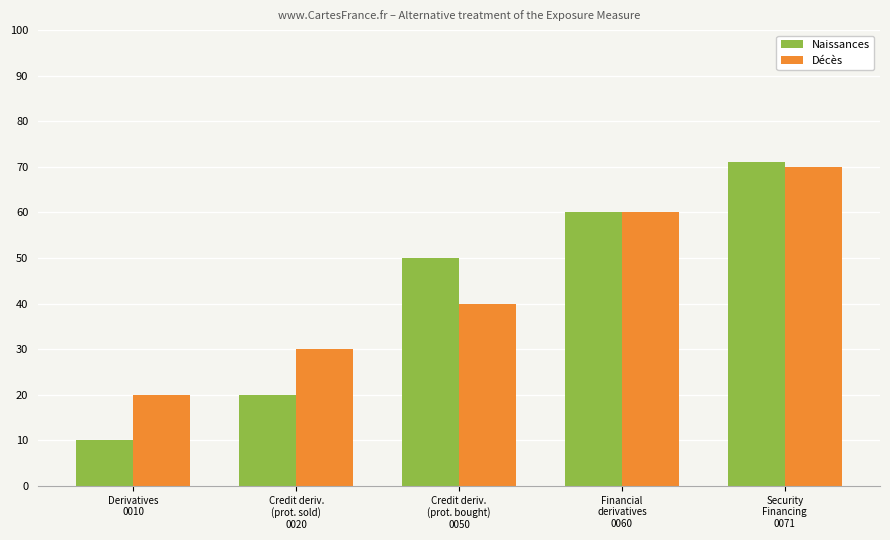

What is the difference between the second highest and minimum values in the Naissances series?

50